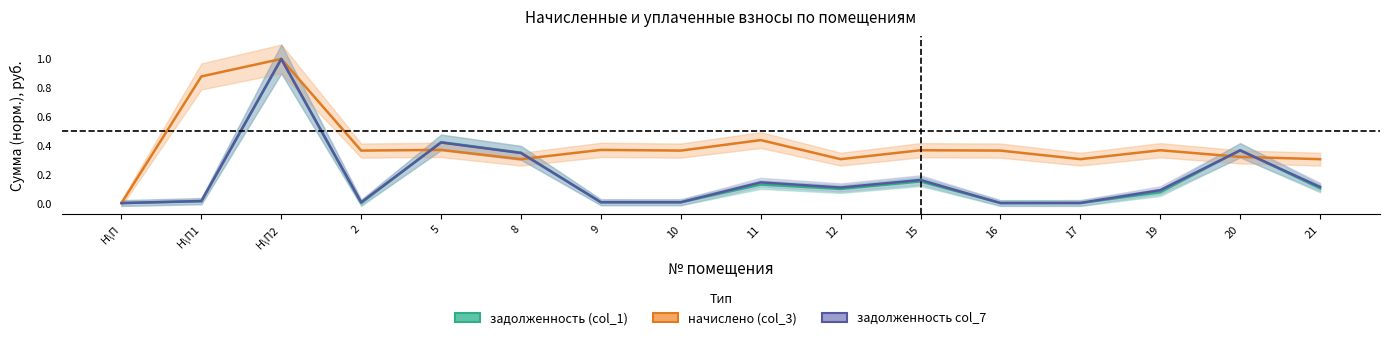

Is this an area chart (filled region under the line)?

No